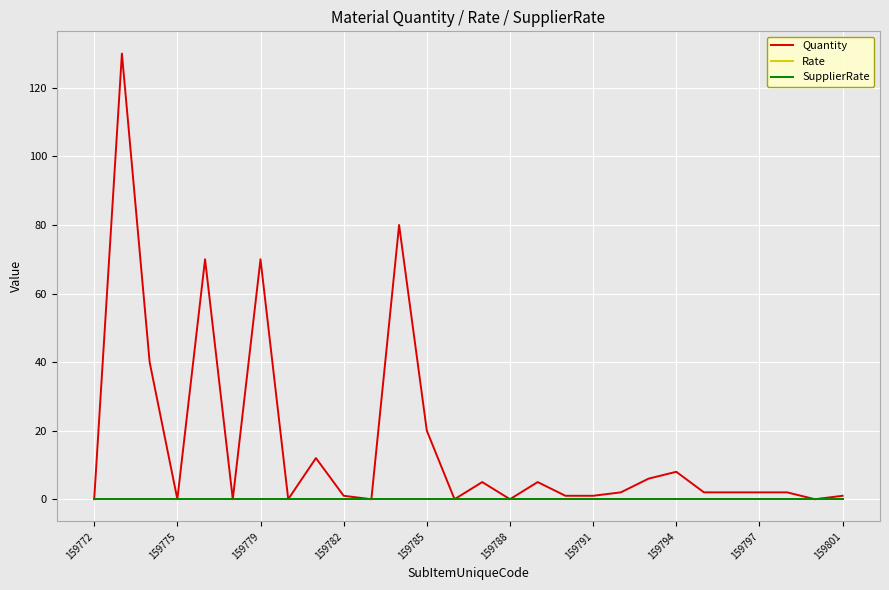

How many lines are shown in the chart?

3